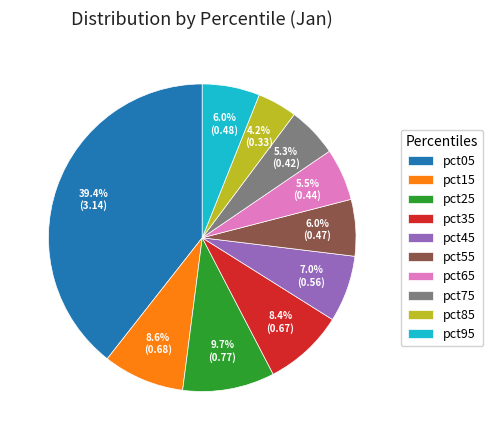

What percentage is the pct05 slice, to the nearest percent?

39%